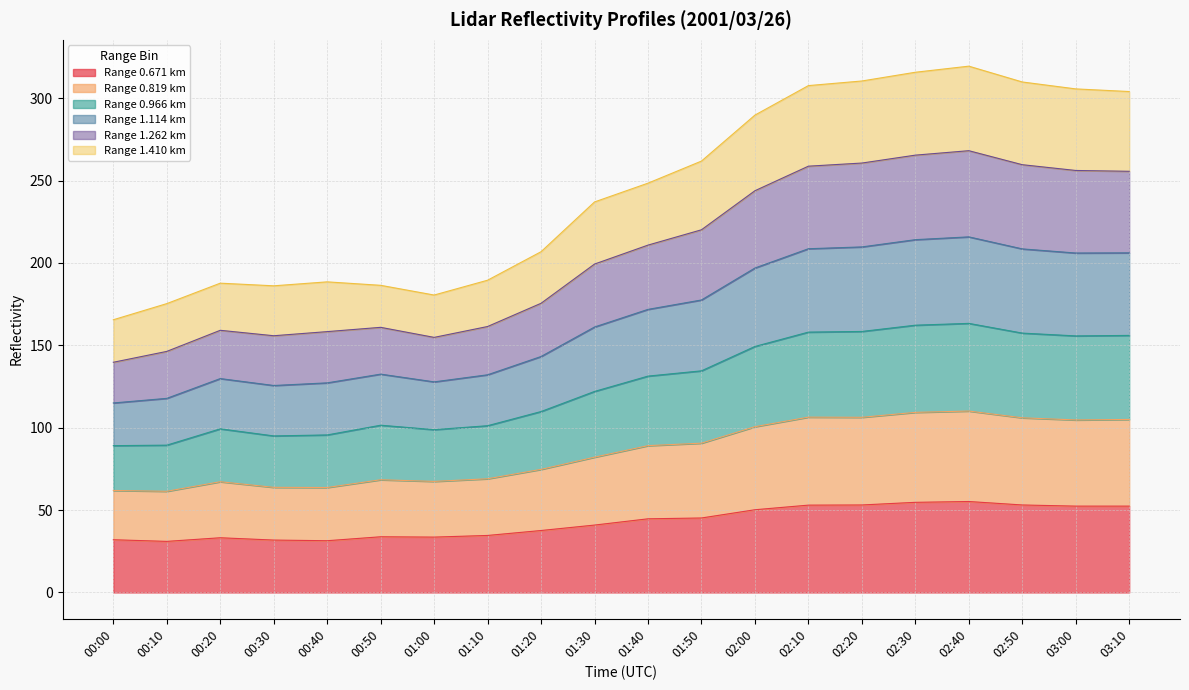

At which label does 1.114 reach its minimum?

00:00